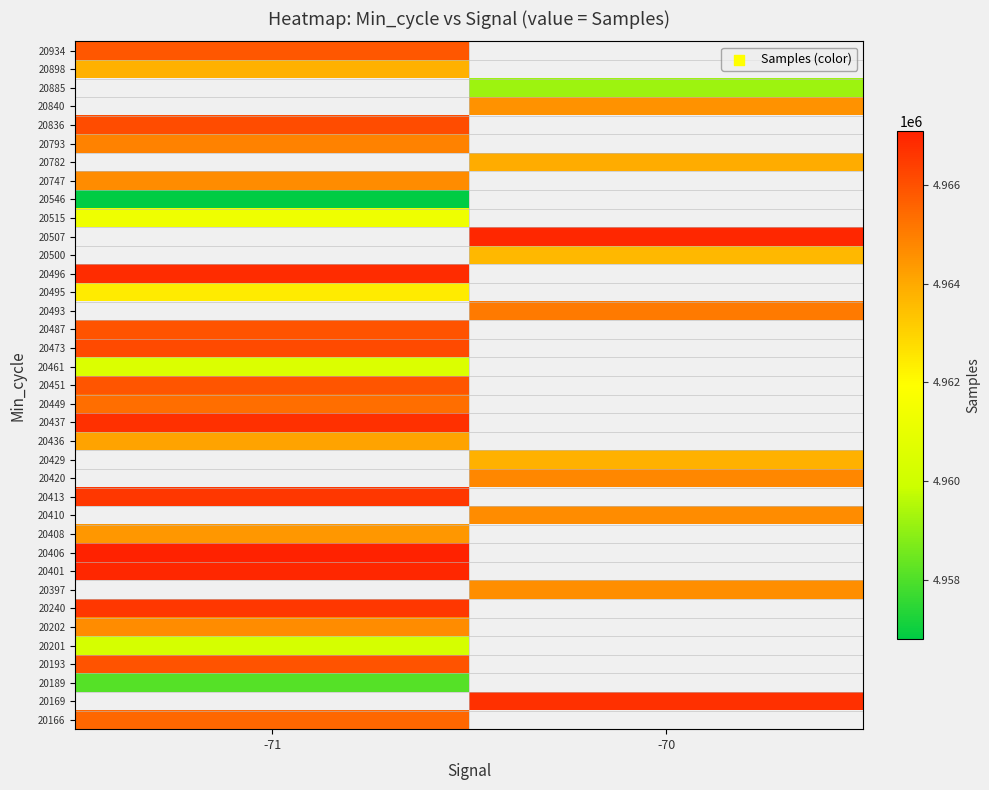

How many data points does each series have?

2